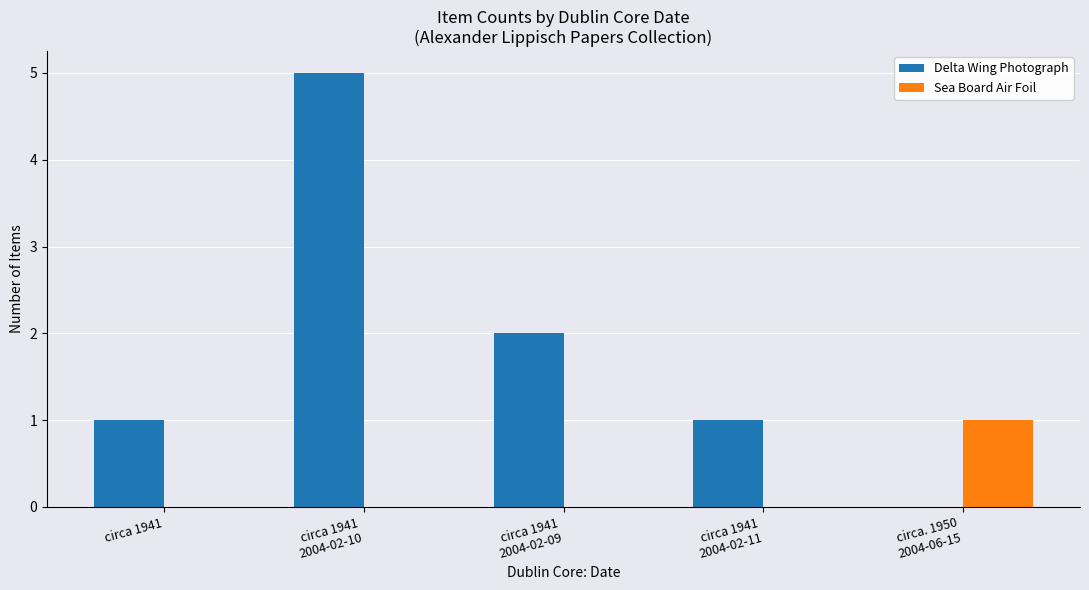

What is the sum of all Sea Board Air Foil values?

1